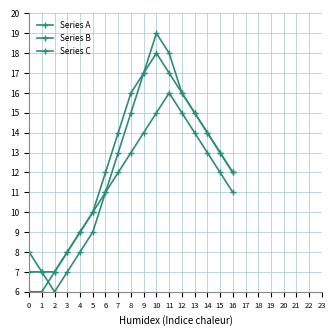

At which category does Series A reach its first local valley?

2